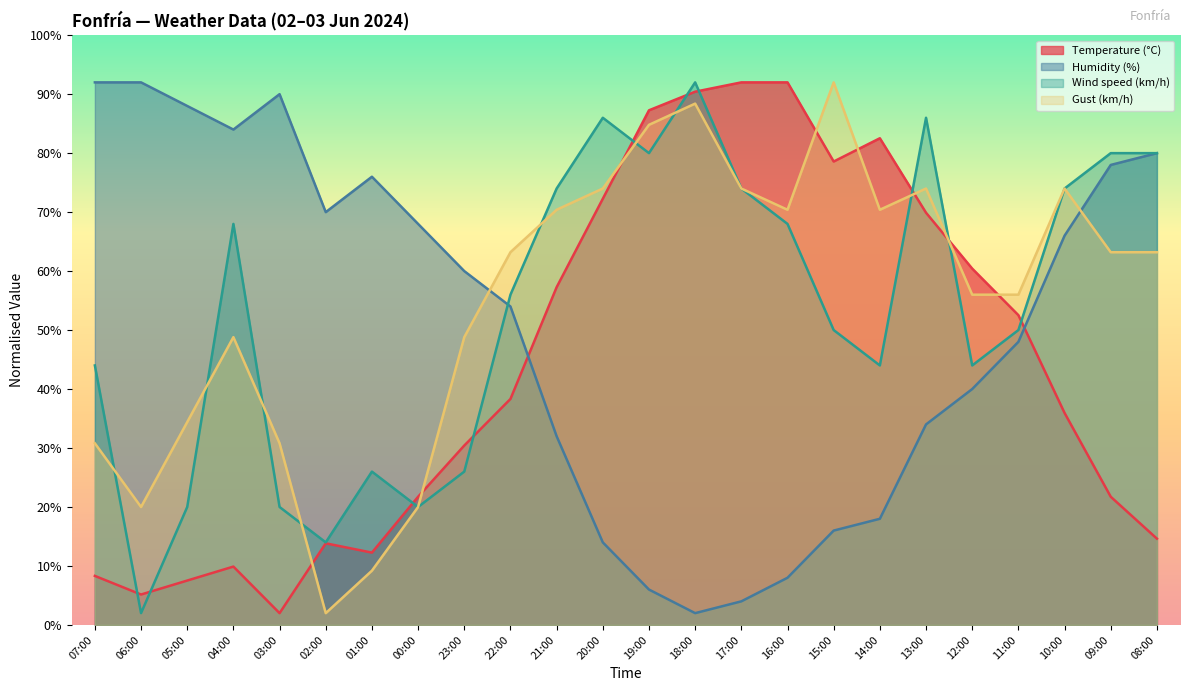

What is the difference between the second highest and minimum values in the Temperature (°C) series?

90.0